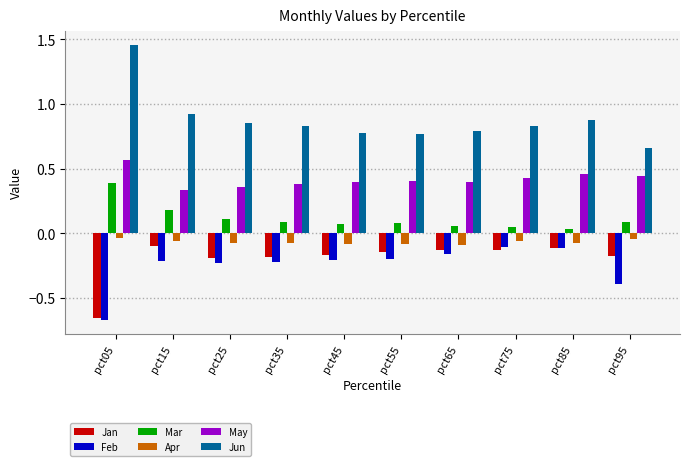

Which category has the lowest value across all series?

pct05